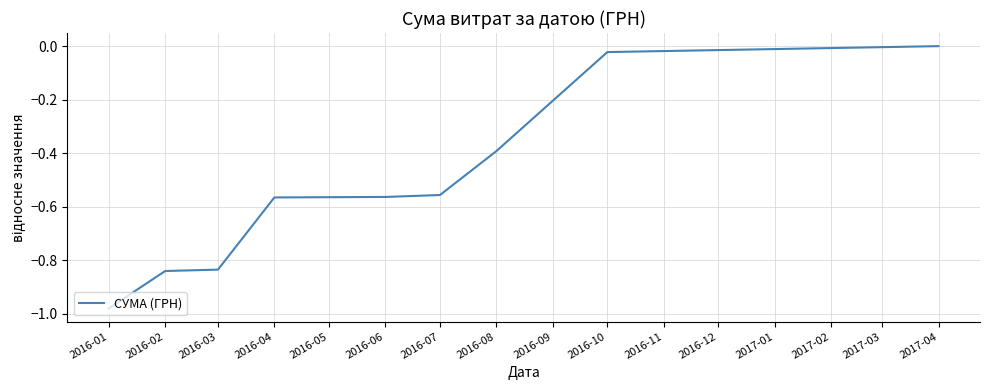

What is the average value?

-0.5